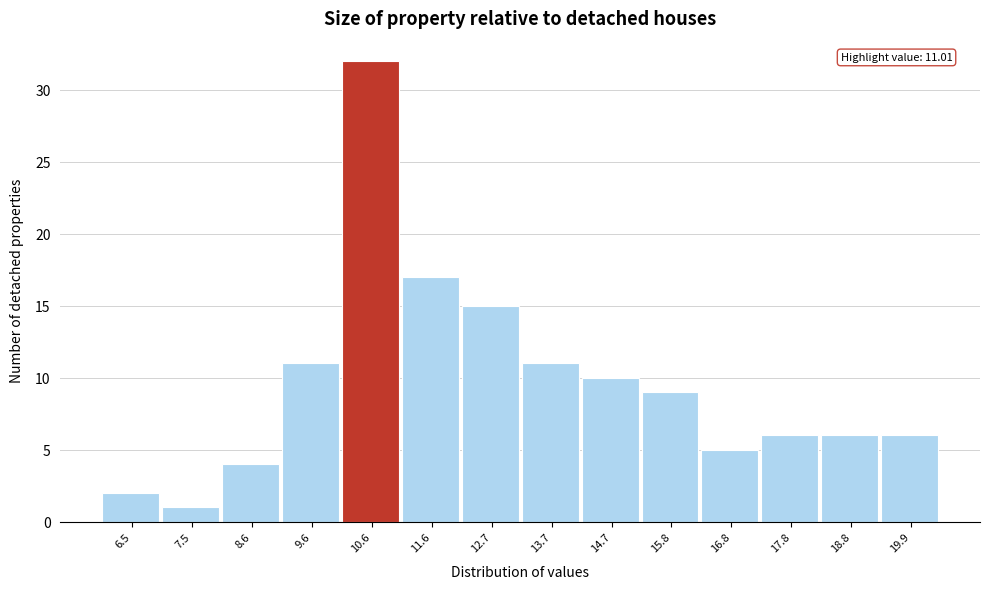

Reading left to right, transcribe all the data shown in this chart.

6.5=2	7.5=1	8.6=4	9.6=11	10.6=32	11.6=17	12.7=15	13.7=11	14.7=10	15.8=9	16.8=5	17.8=6	18.8=6	19.9=6